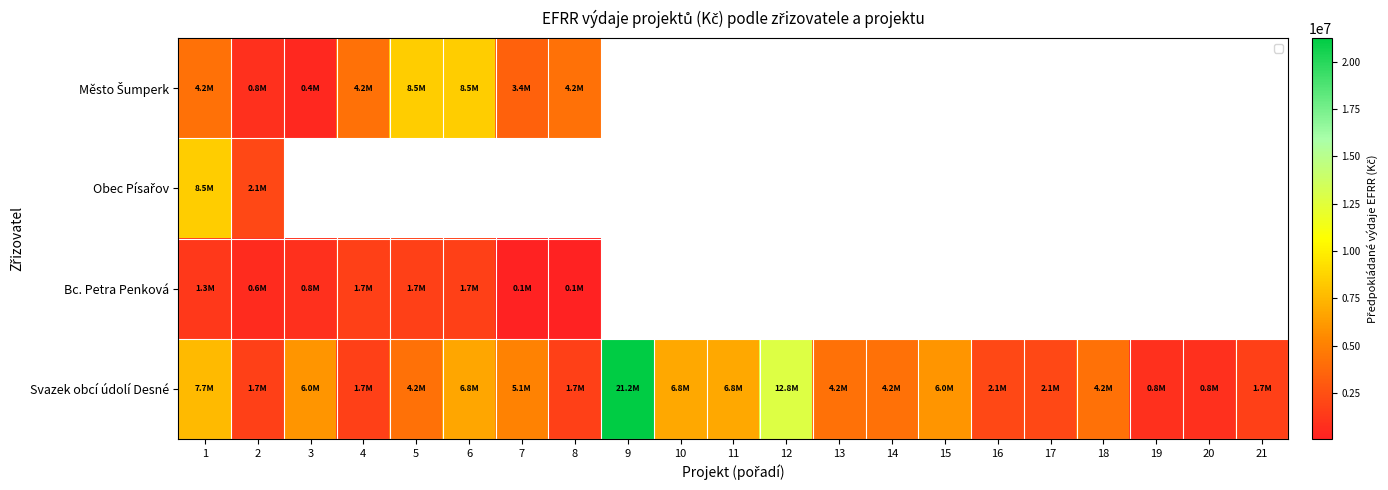

What is the spread (max minus min) of values at 8?

4122500.0